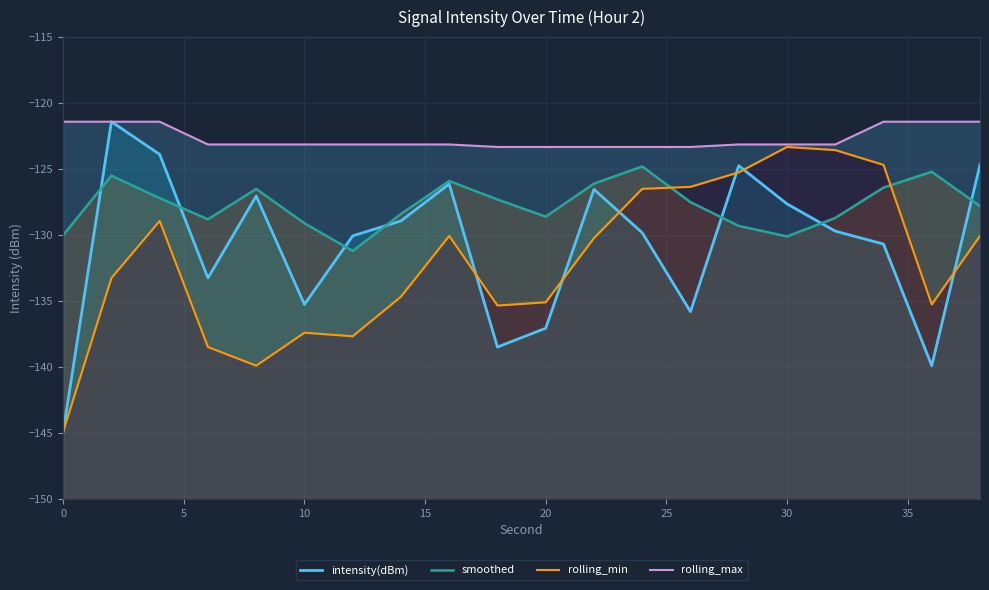

Reading left to right, transcribe all the data shown in this chart.

intensity(dBm): -144.9	-121.4	-123.9	-133.2	-127.0	-135.2	-130.1	-128.9	-126.1	-138.5	-137.1	-126.5	-129.8	-135.8	-124.7	-127.6	-129.7	-130.7	-139.9	-124.7
smoothed: -130.0	-125.5	-127.2	-128.8	-126.5	-129.1	-131.2	-128.4	-125.9	-127.3	-128.6	-126.1	-124.8	-127.5	-129.3	-130.1	-128.7	-126.4	-125.2	-127.8
rolling_min: -144.9	-133.2	-128.9	-138.5	-139.9	-137.4	-137.7	-134.7	-130.1	-135.3	-135.1	-130.2	-126.5	-126.3	-125.2	-123.3	-123.6	-124.7	-135.2	-130.1
rolling_max: -121.4	-121.4	-121.4	-123.1	-123.1	-123.1	-123.1	-123.1	-123.1	-123.3	-123.3	-123.3	-123.3	-123.3	-123.1	-123.1	-123.1	-121.4	-121.4	-121.4